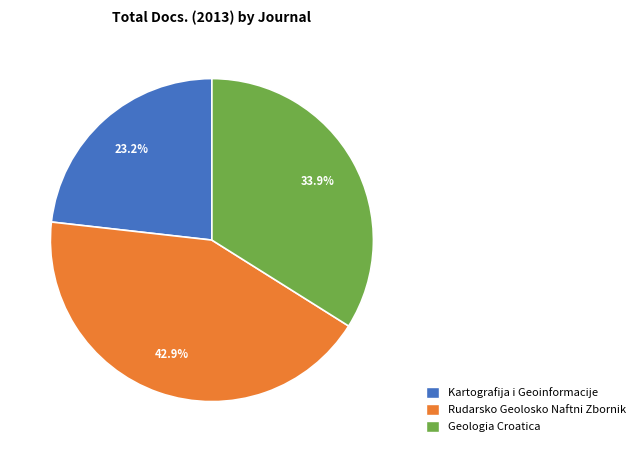

How many segments does this pie chart have?

3